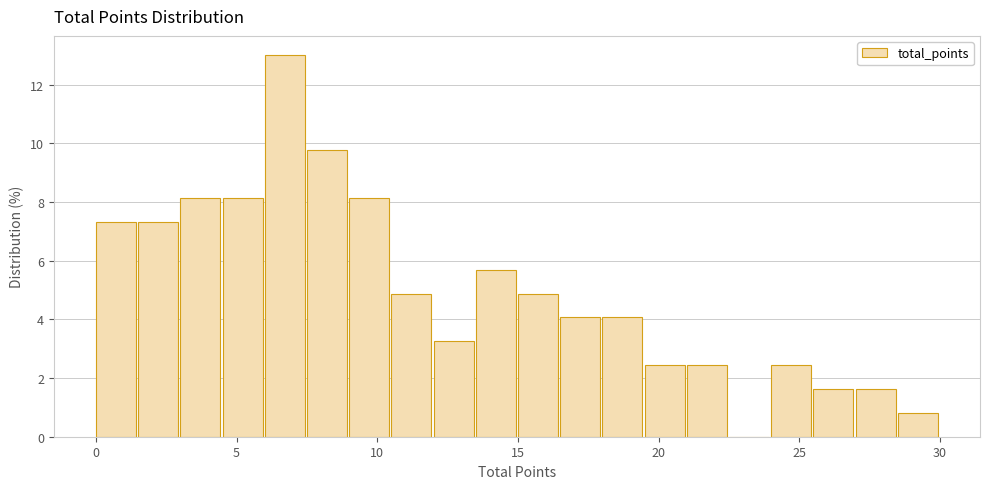

Around what value on the x-axis is the tallest bar? Give the approximate position of its centre, as read against the axis.

6.5